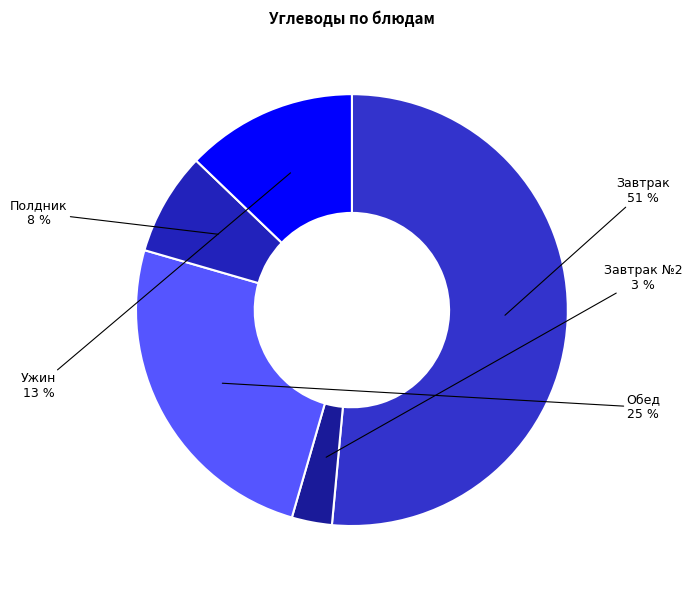

To the nearest percent, what is the average slice percentage?

20%